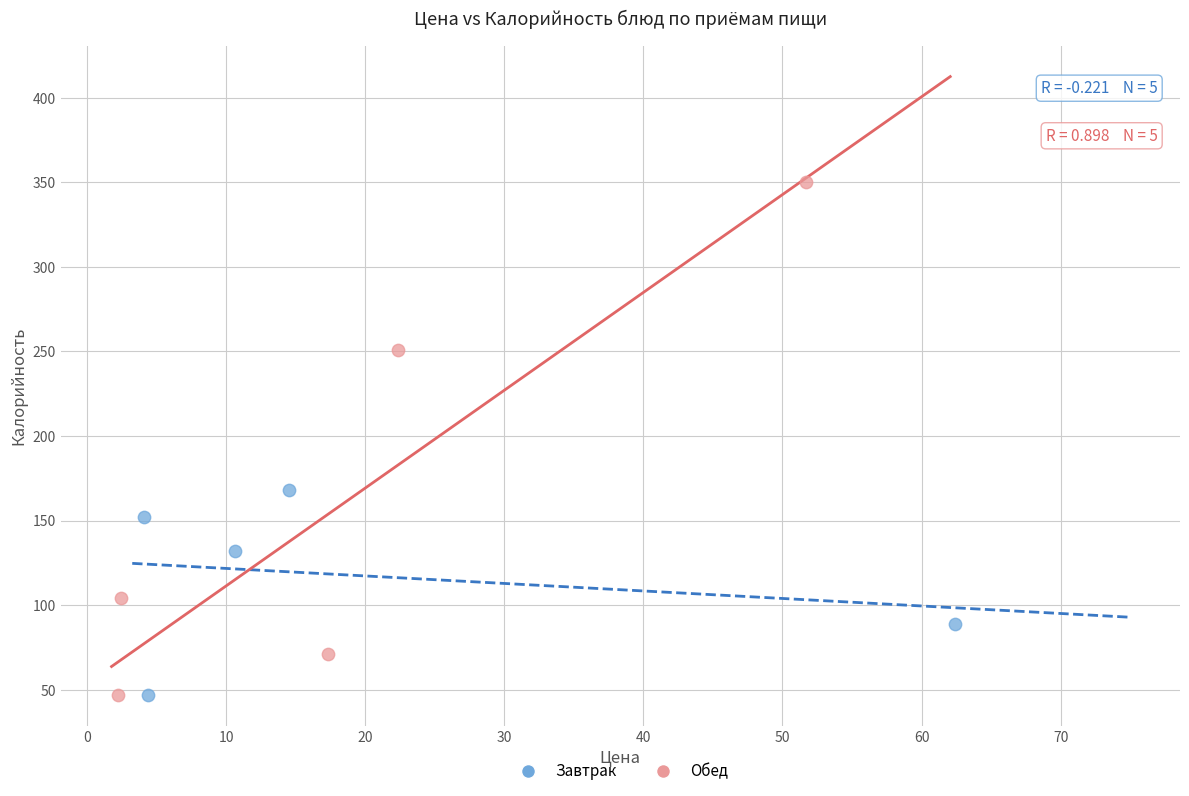

Which series has the largest Y range (max minus min)?

Обед